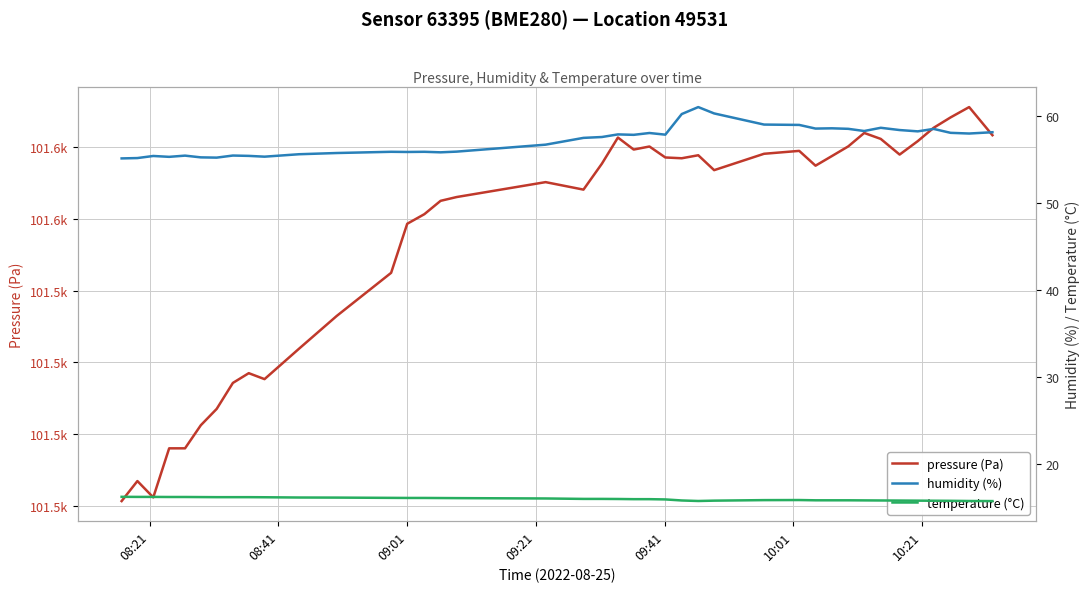

How many interior local valleys does the temperature (°C) series have?

1